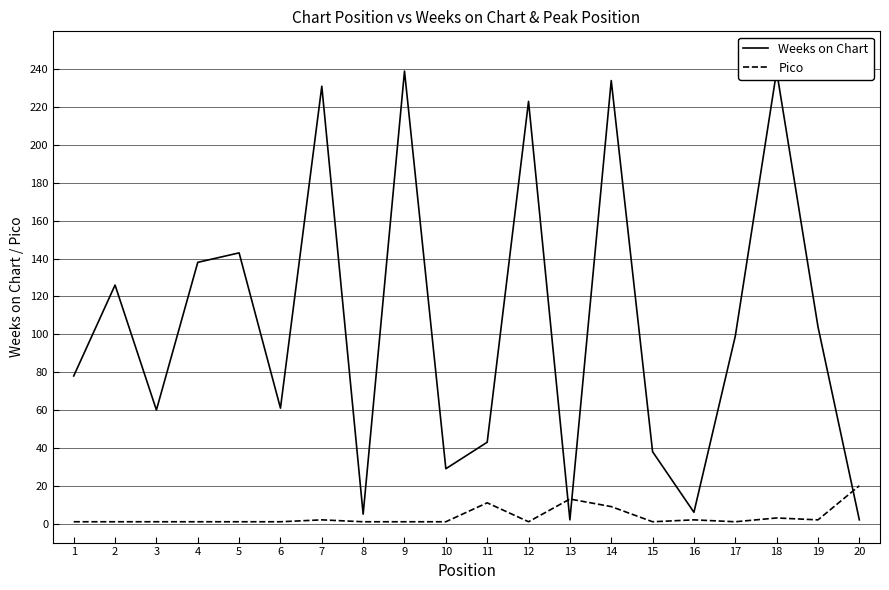

What is the spread (max minus min) of values at 16?

4